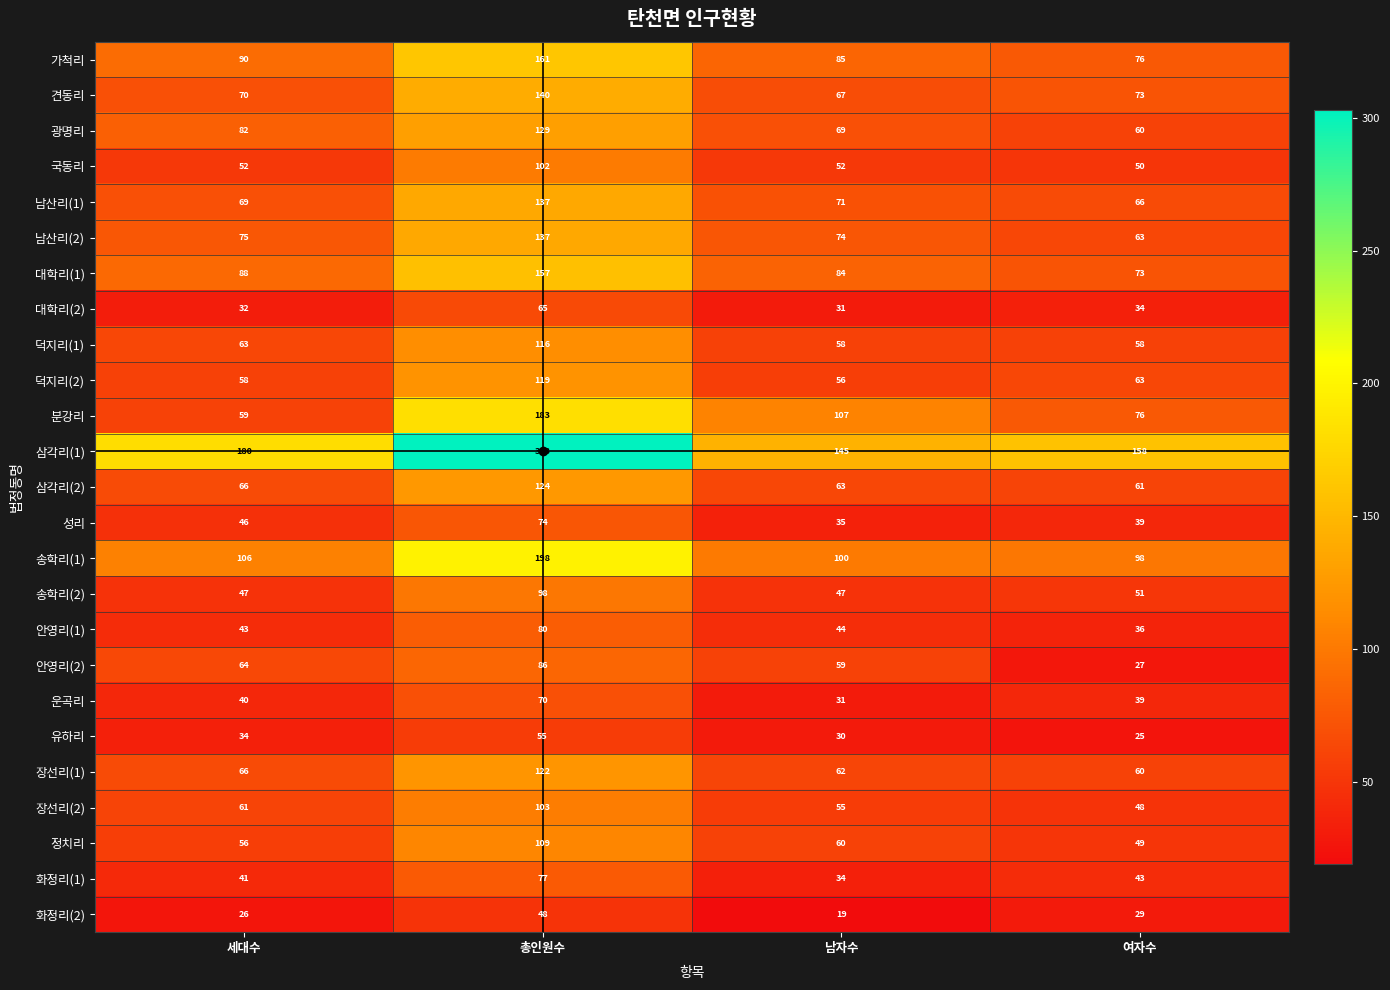

What is the difference between the 정치리 values at 세대수 and 총인원수?

53